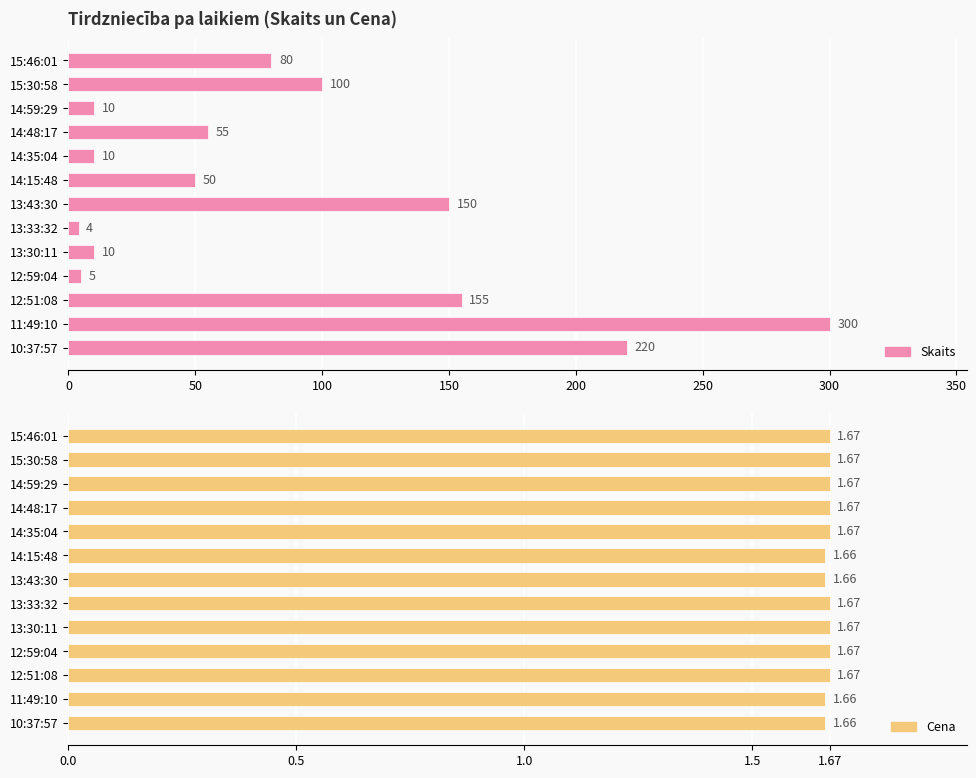

List the series in order of their peak value, lowest first.

Cena, Skaits